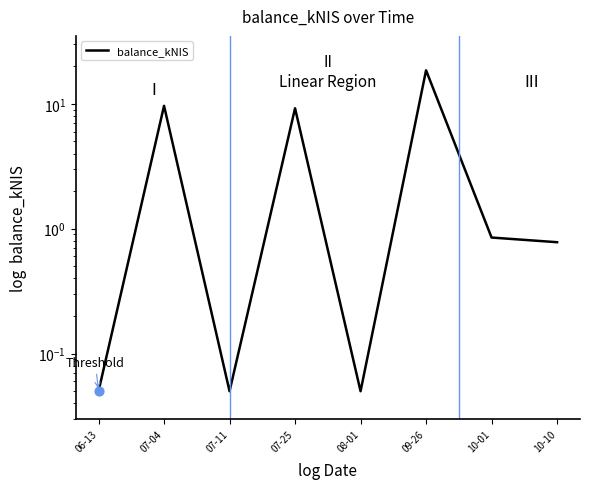

Between 07-11 and 10-01, which is larger?

10-01